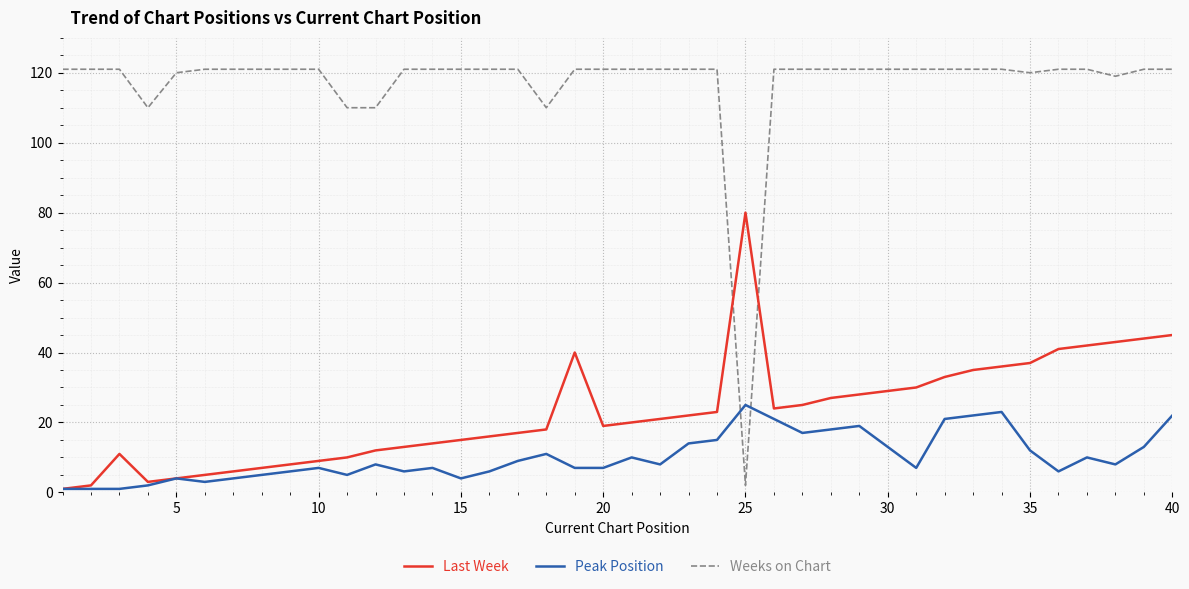

Which series has the widest spread of values?

Weeks on Chart